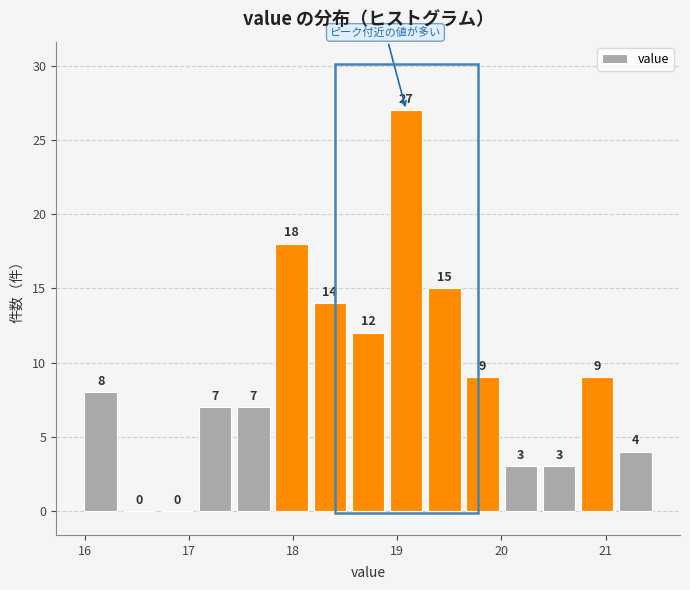

Around what value on the x-axis is the tallest bar? Give the approximate position of its centre, as read against the axis.

19.1